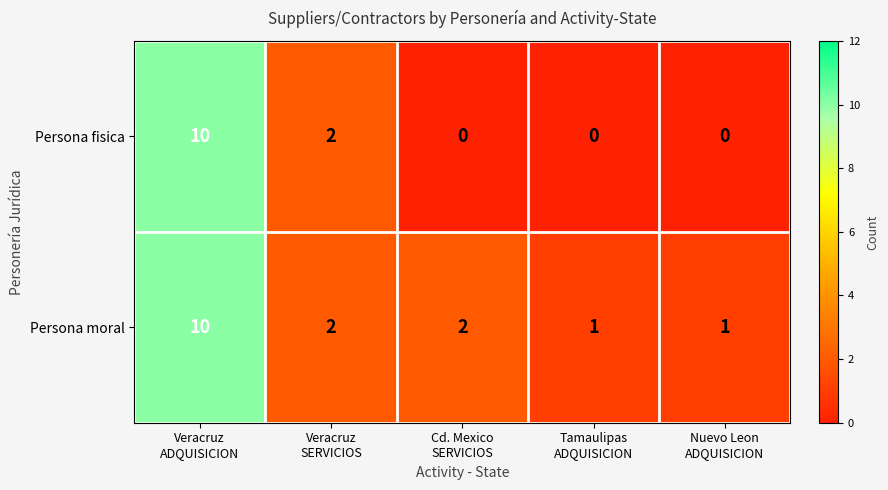

What is the total value across all series at Veracruz
ADQUISICION?

20